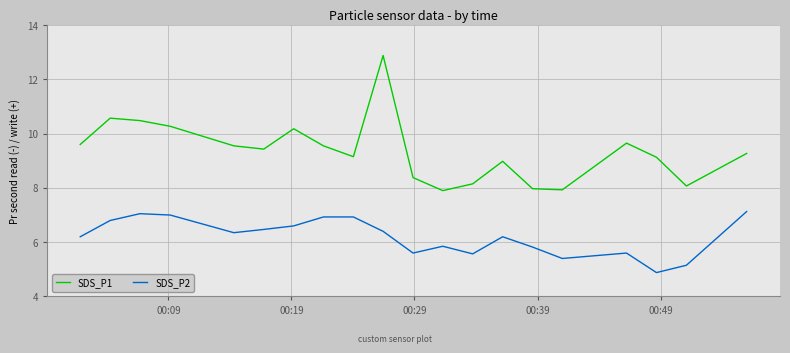

What is the maximum value shown in the chart?

12.9